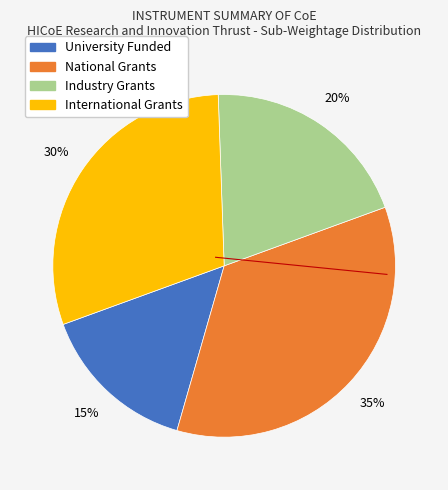

To the nearest percent, what percentage of the pie is National Grants?

35%